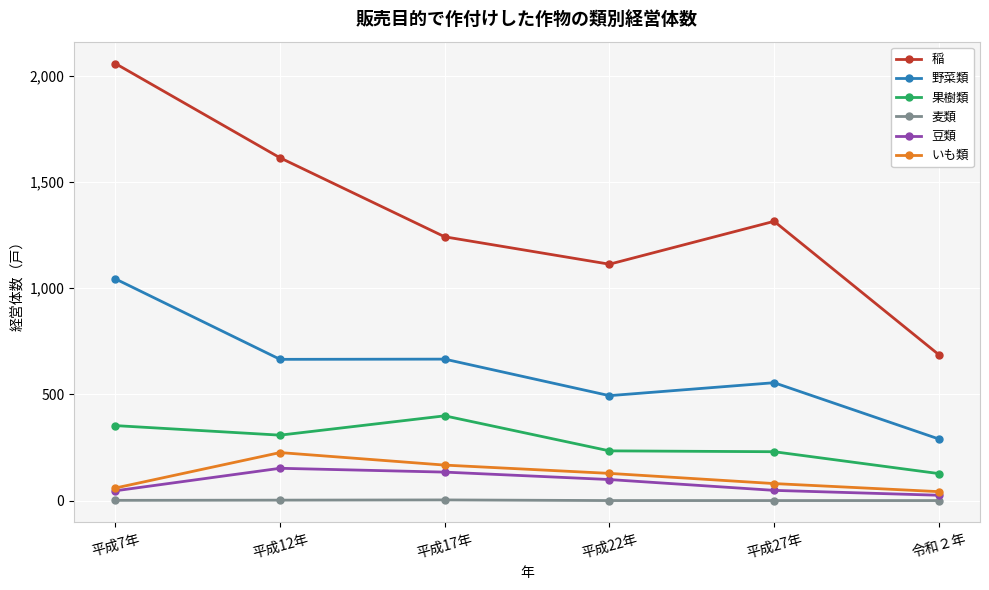

What is the label of the 5th point from the right?

平成12年